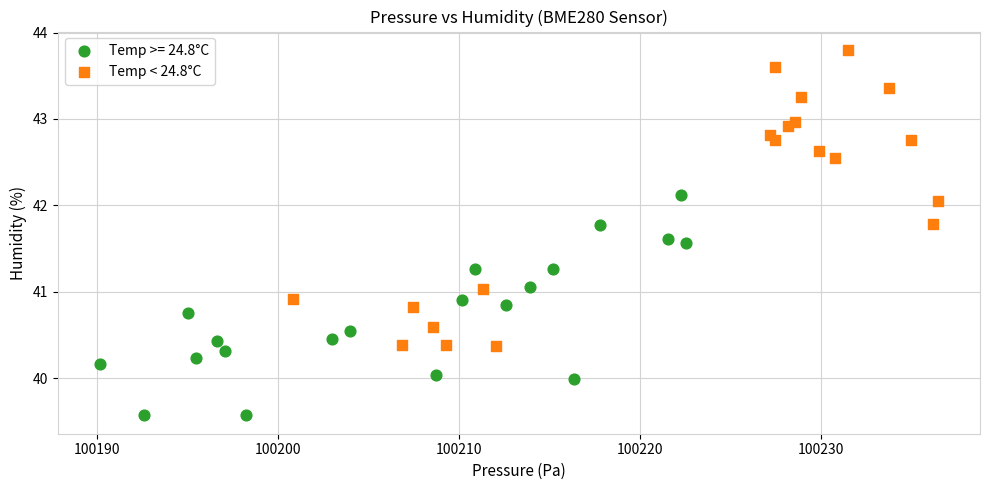

Which series reaches the maximum Y coordinate?

Temp < 24.8°C